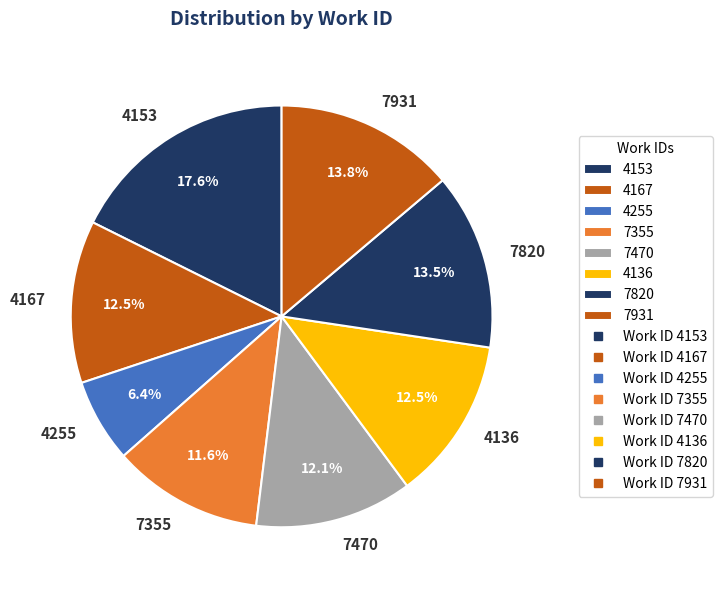

To the nearest percent, what is the average slice percentage?

12%